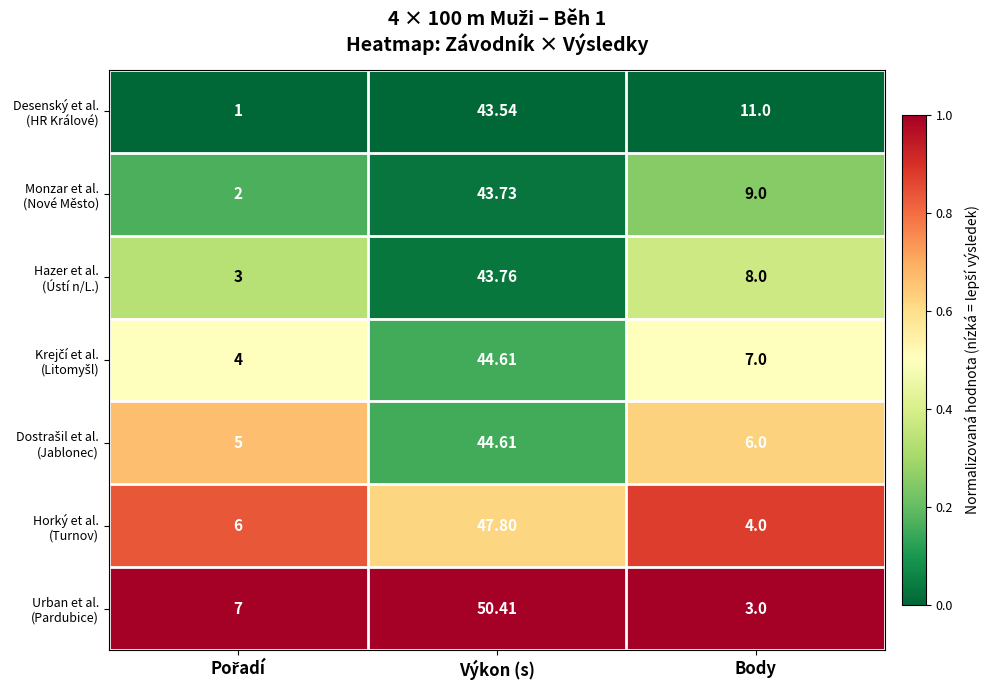

At which category is the sum across all series the highest?

Výkon (s)